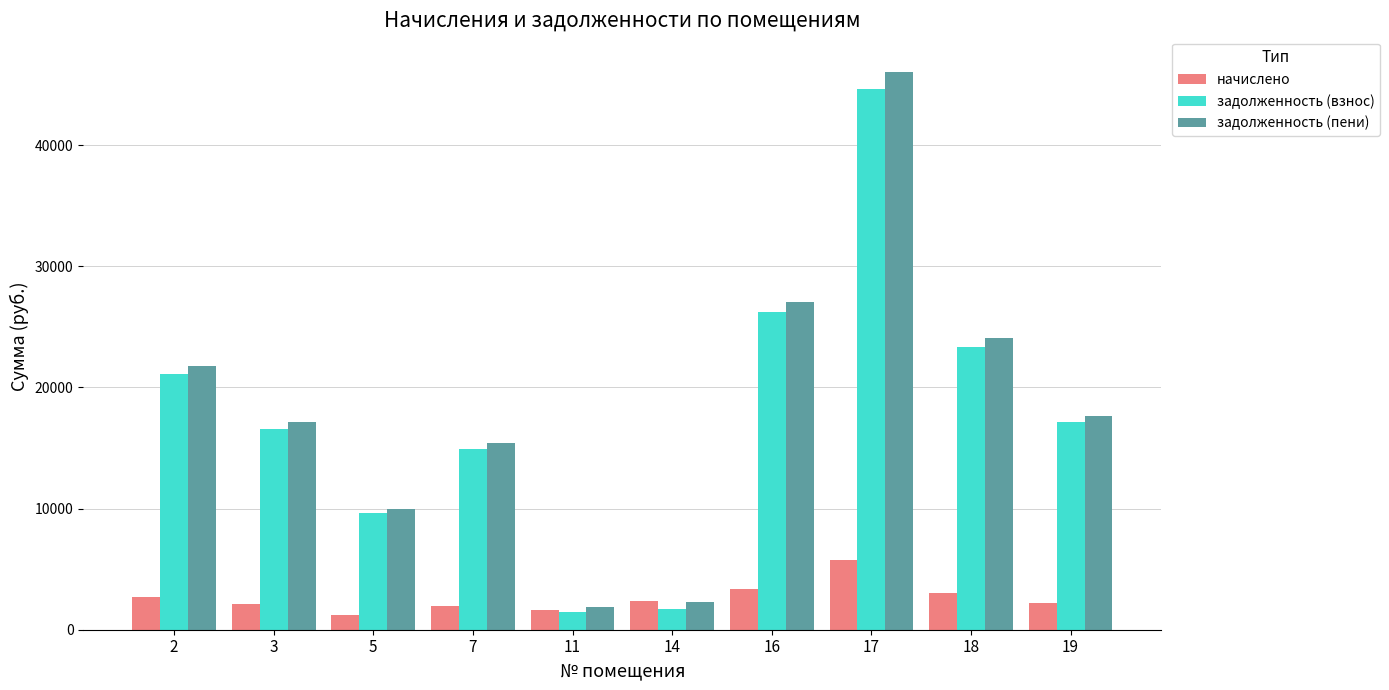

Where is начислено nearest to the value 3491?

16